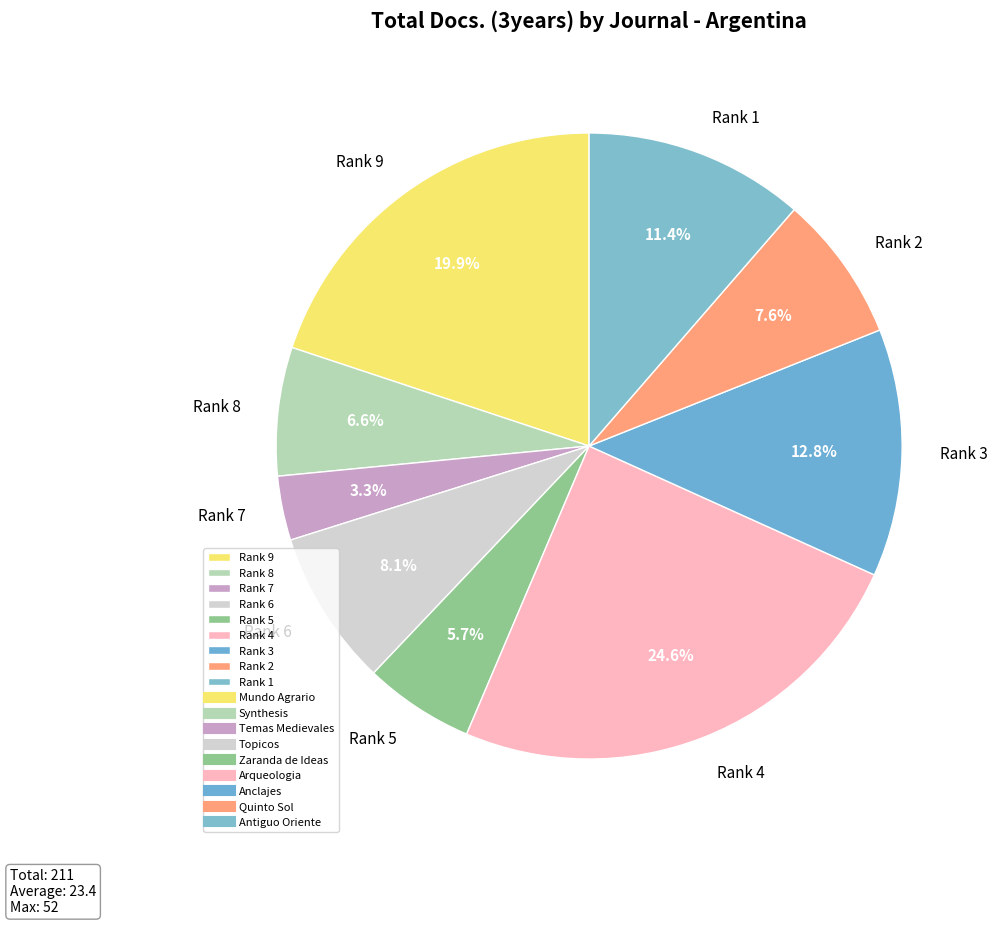

Does Rank 9 represent more than half of the total?

No